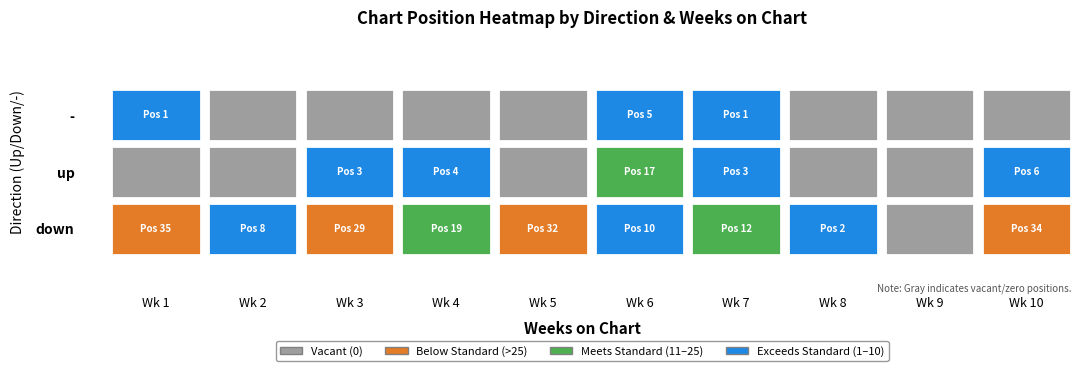

What is the difference between the maximum and minimum values in the up series?

17